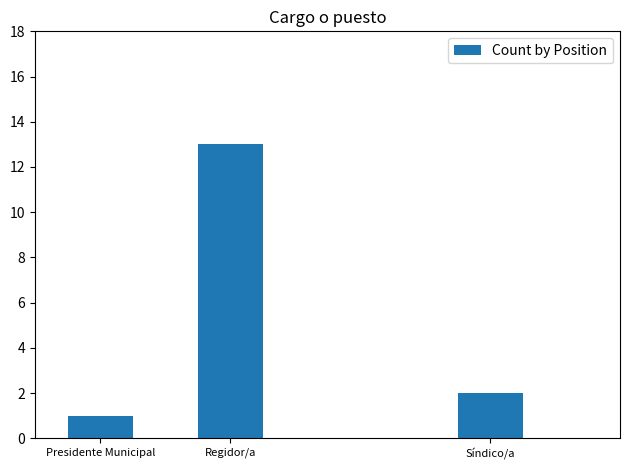

Count the number of categories in the chart.

3